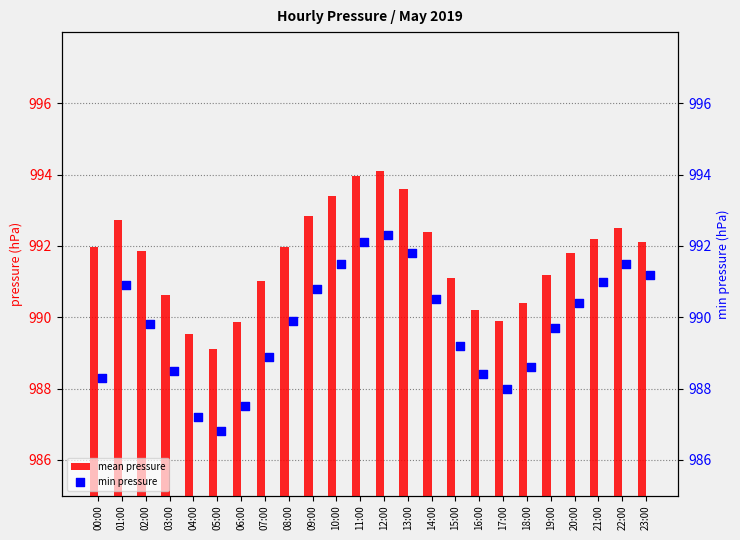

Which series contains the lowest Y value?

min pressure